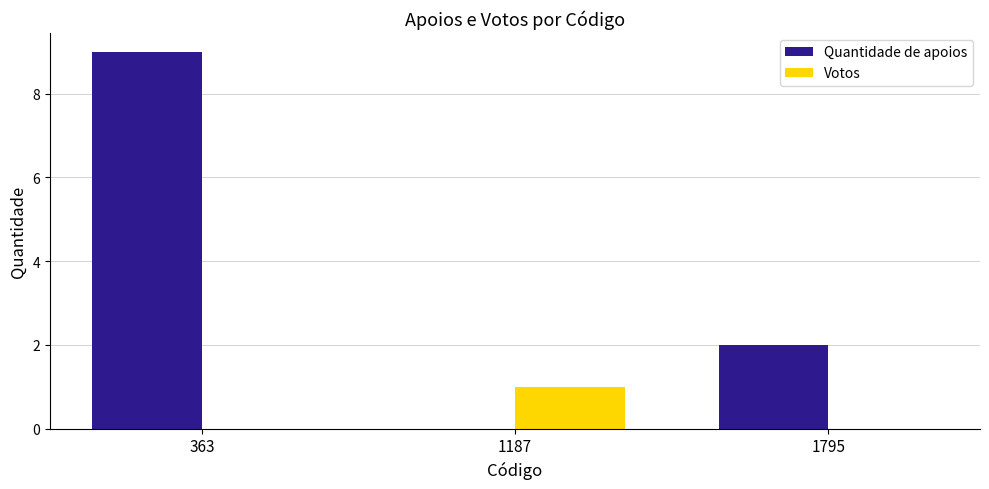

Between 363 and 1187, which series saw the biggest shift?

Quantidade de apoios